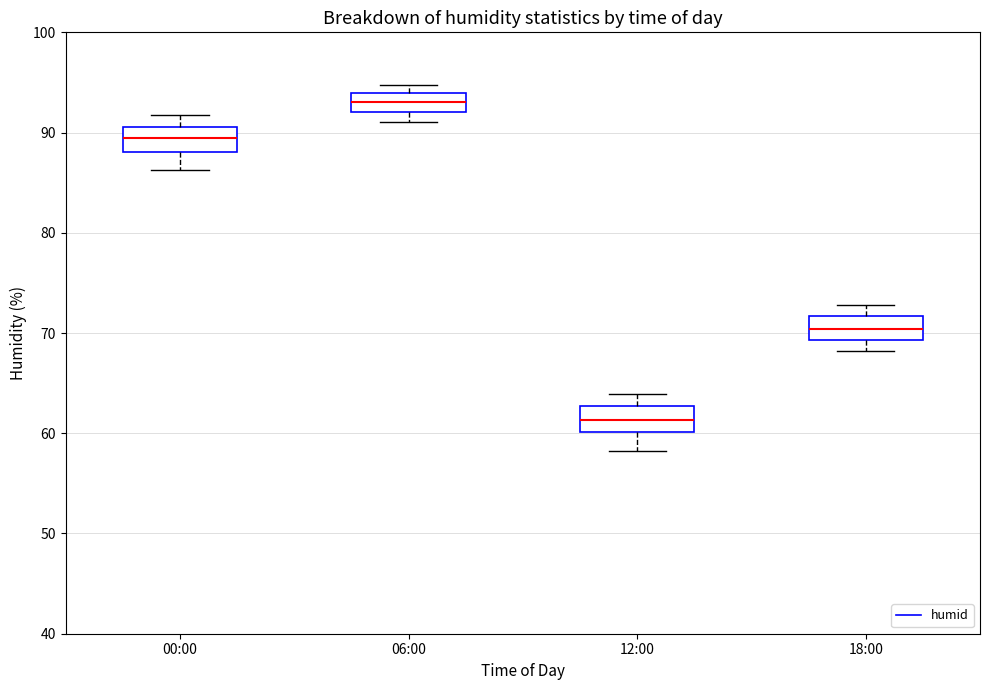

Reading left to right, read every box against the y-axis: the position of its median line, the range the box covers, and the ends of its whiskers. The values are not printed on the chart, so give them approximately, as read against the axis.

00:00: median 89, box 88 to 91, whiskers 86 to 92
06:00: median 93, box 92 to 94, whiskers 91 to 95
12:00: median 61, box 60 to 63, whiskers 58 to 64
18:00: median 70, box 69 to 72, whiskers 68 to 73